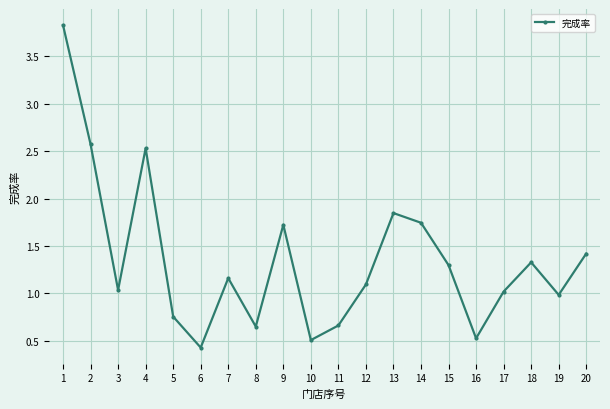

What is the change in value from 1 to 11?

-3.2